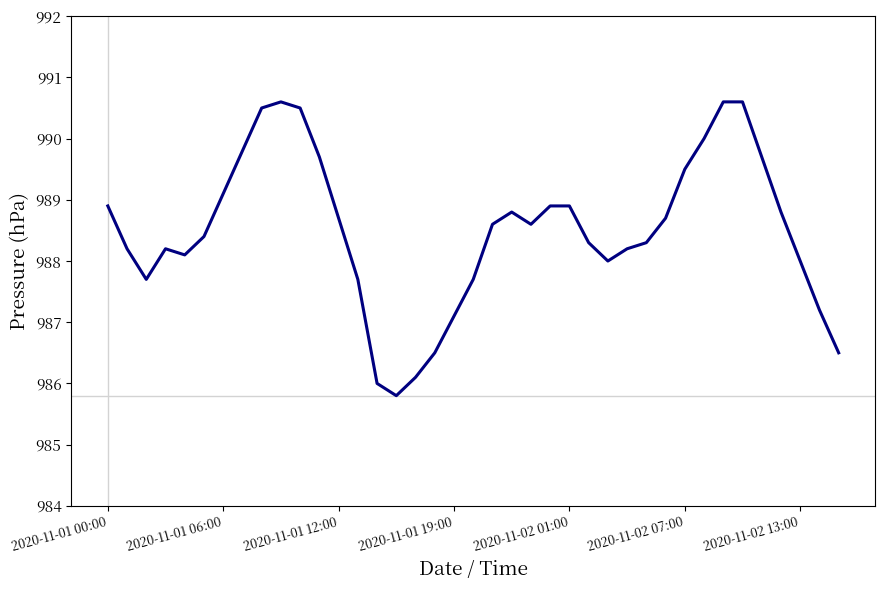

What is the greatest value displayed?

990.6